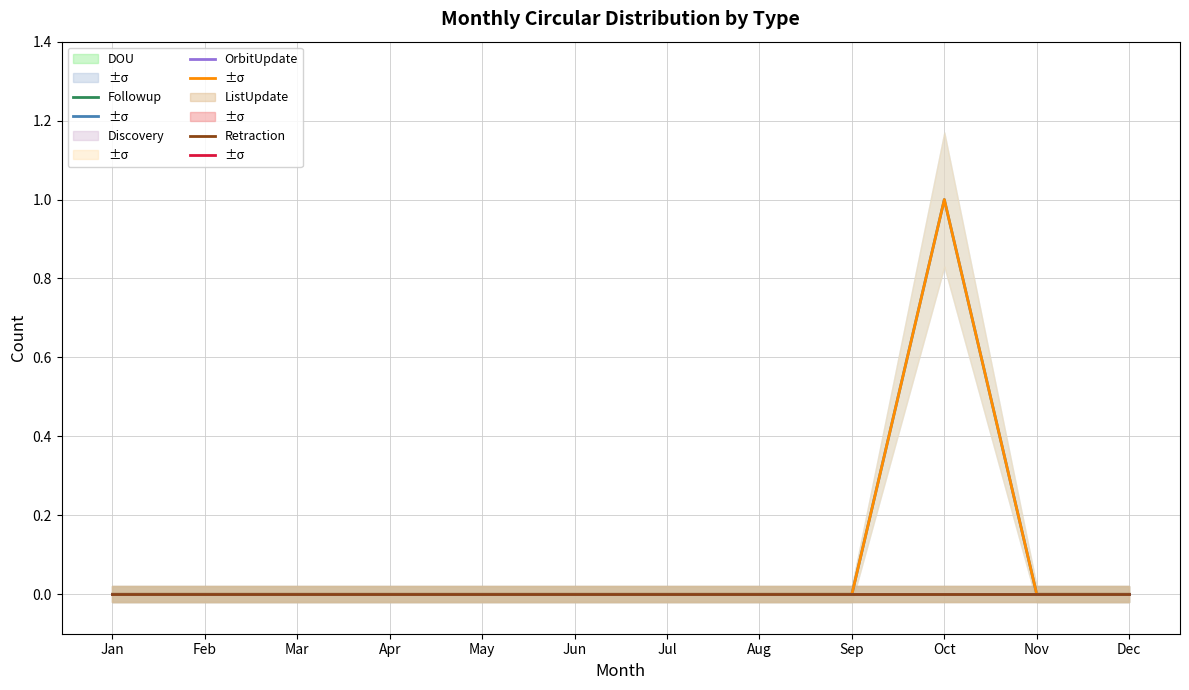

Reading left to right, list all the values displayed in this chart.

DOU: Jan=0	Feb=0	Mar=0	Apr=0	May=0	Jun=0	Jul=0	Aug=0	Sep=0	Oct=1	Nov=0	Dec=0
Followup: Jan=0	Feb=0	Mar=0	Apr=0	May=0	Jun=0	Jul=0	Aug=0	Sep=0	Oct=1	Nov=0	Dec=0
Discovery: Jan=0	Feb=0	Mar=0	Apr=0	May=0	Jun=0	Jul=0	Aug=0	Sep=0	Oct=0	Nov=0	Dec=0
OrbitUpdate: Jan=0	Feb=0	Mar=0	Apr=0	May=0	Jun=0	Jul=0	Aug=0	Sep=0	Oct=0	Nov=0	Dec=0
ListUpdate: Jan=0	Feb=0	Mar=0	Apr=0	May=0	Jun=0	Jul=0	Aug=0	Sep=0	Oct=0	Nov=0	Dec=0
Retraction: Jan=0	Feb=0	Mar=0	Apr=0	May=0	Jun=0	Jul=0	Aug=0	Sep=0	Oct=0	Nov=0	Dec=0